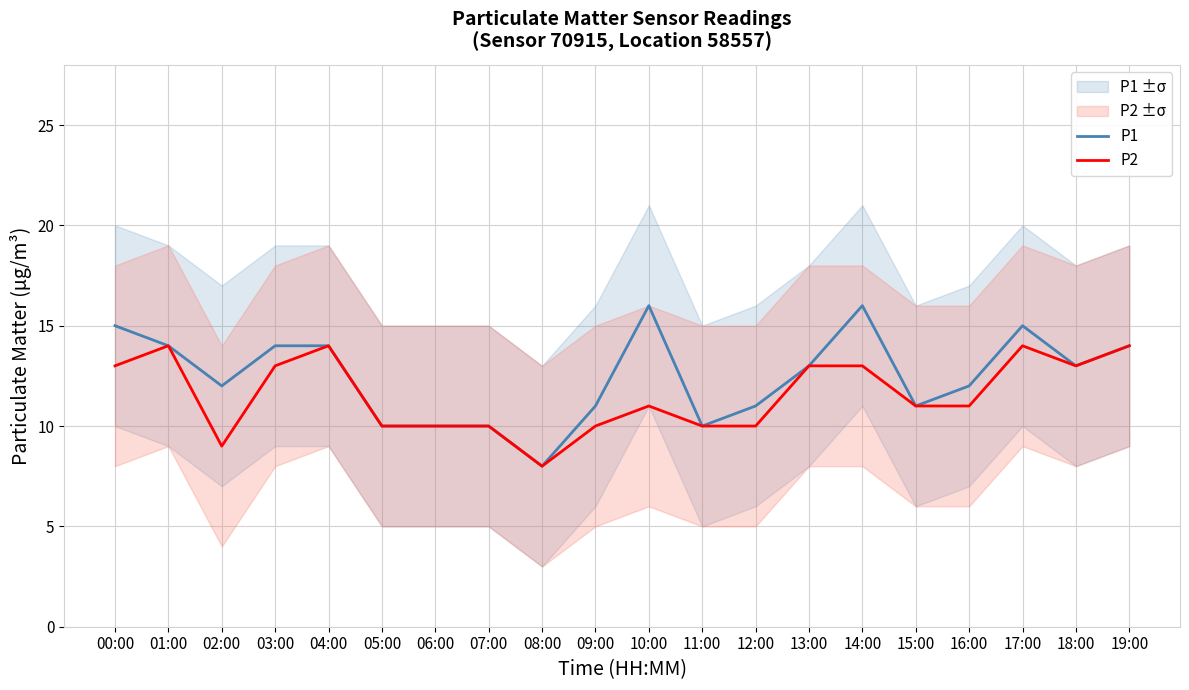

Count the P1 values in the range 11 to 14.

11